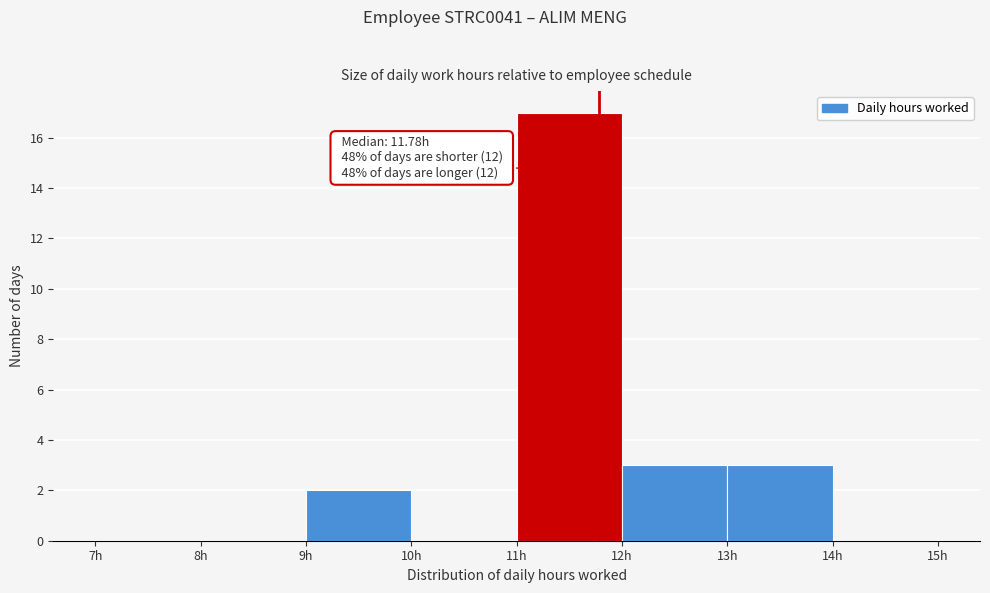

Which range on the x-axis has the tallest bar?

11 to 12